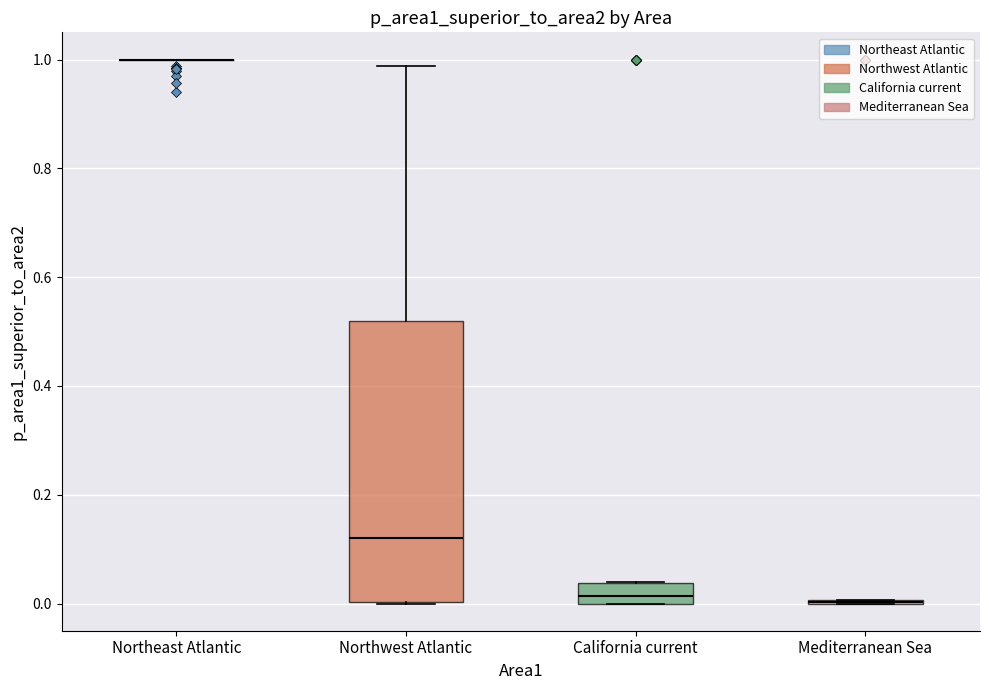

Reading left to right, transcribe this box plot: for each box, give where its median line is, the range the box spans, and where its two whiskers end, as read against the y-axis. The values are not printed on the chart, so give them approximately, as read against the axis.

Northeast Atlantic: box collapsed to a line at 1.00, whiskers 1.00 to 1.00
Northwest Atlantic: median 0.12, box 0.00 to 0.52, whiskers 0.00 to 0.98
California current: median 0.02, box 0.00 to 0.04, whiskers 0.00 to 0.04
Mediterranean Sea: box collapsed to a line at 0.00, whiskers 0.00 to 0.00